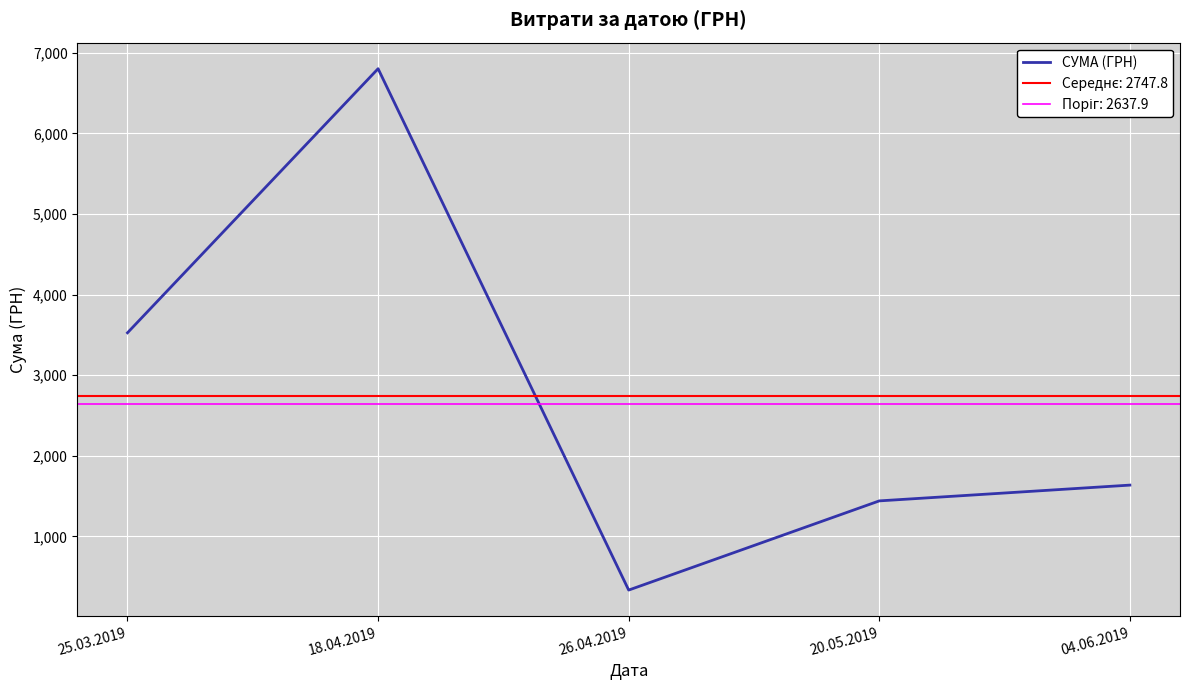

Reading left to right, transcribe all the data shown in this chart.

25.03.2019=3526.4	18.04.2019=6804.0	26.04.2019=333.0	20.05.2019=1440.0	04.06.2019=1635.8